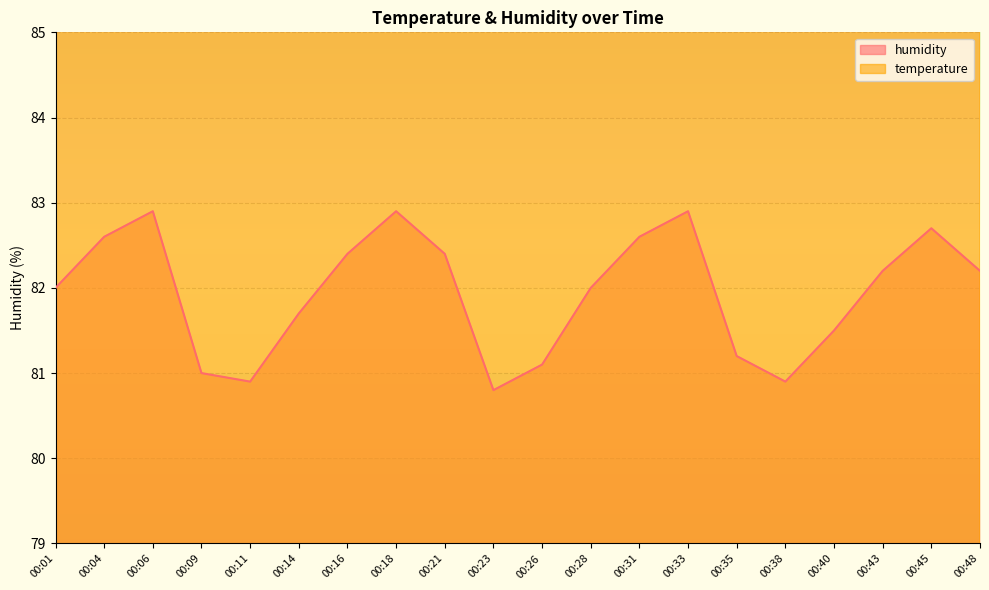

Which series has the largest total across all categories?

temperature